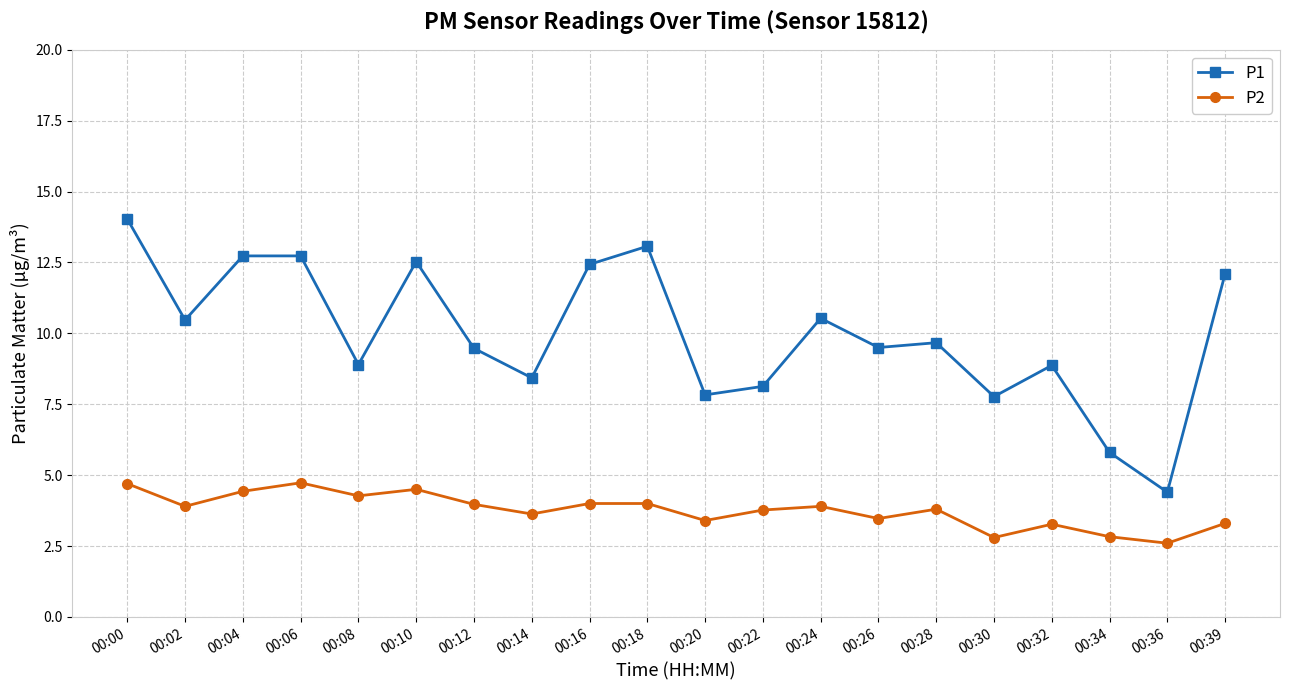

What are all the series names shown in the legend?

P1, P2